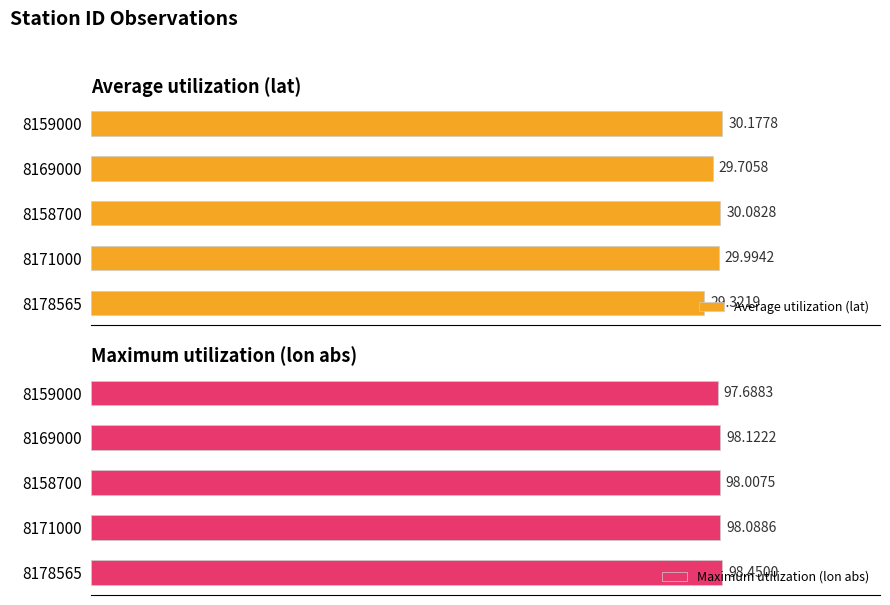

Rank the categories by Average utilization (lat) value from lowest to highest.

8178565, 8169000, 8171000, 8158700, 8159000